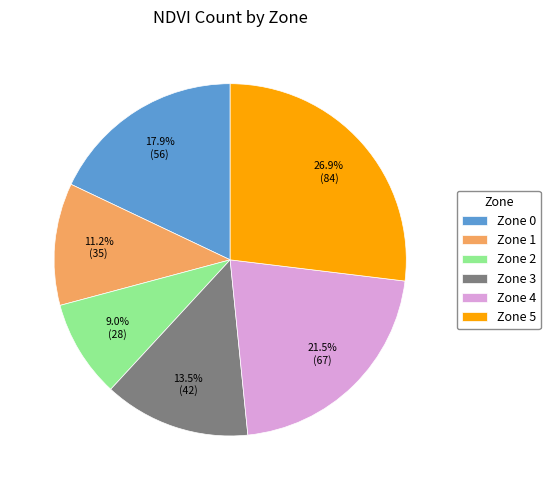

Is the sum of Zone 1 and Zone 4 greater than half?

No